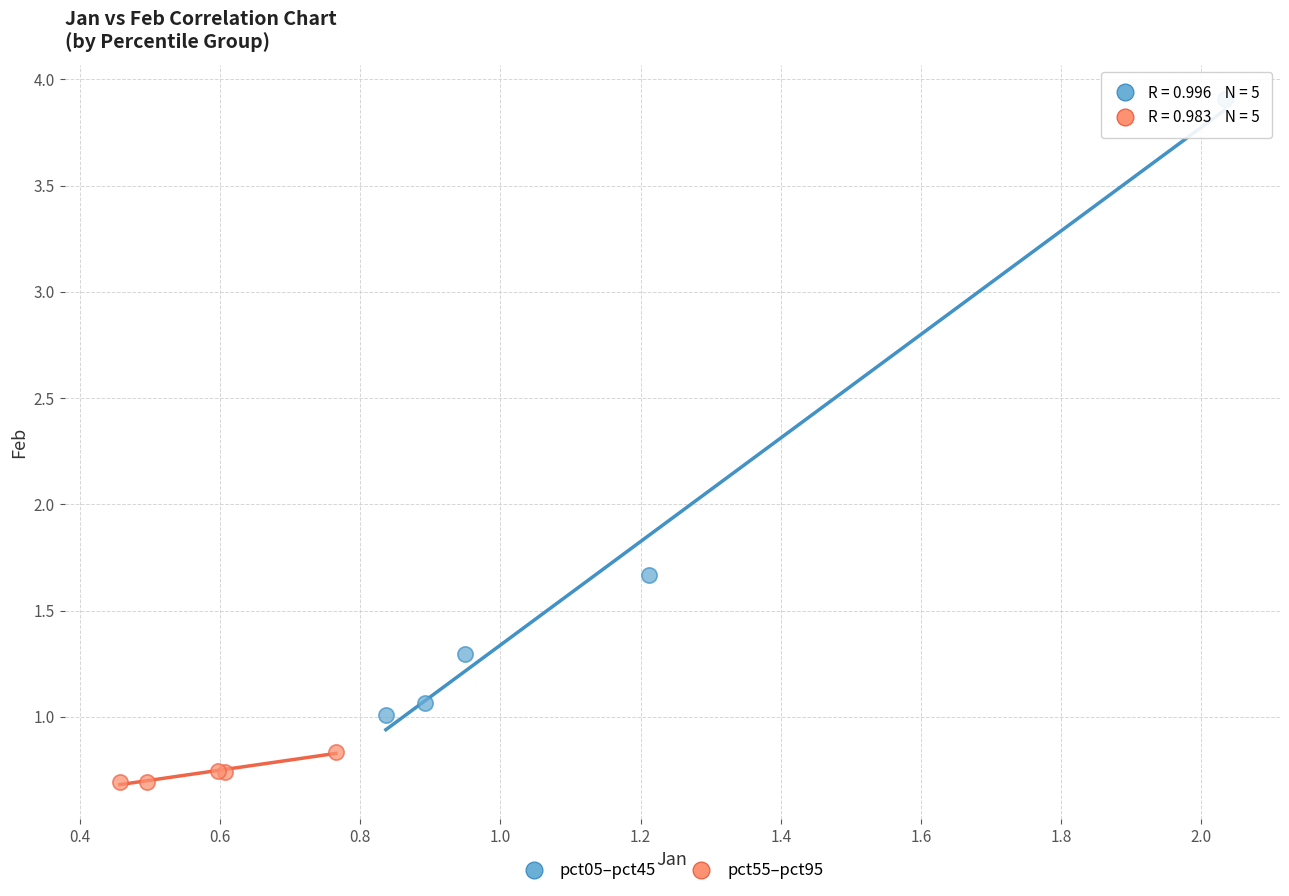

Which series contains the lowest Y value?

pct55–pct95